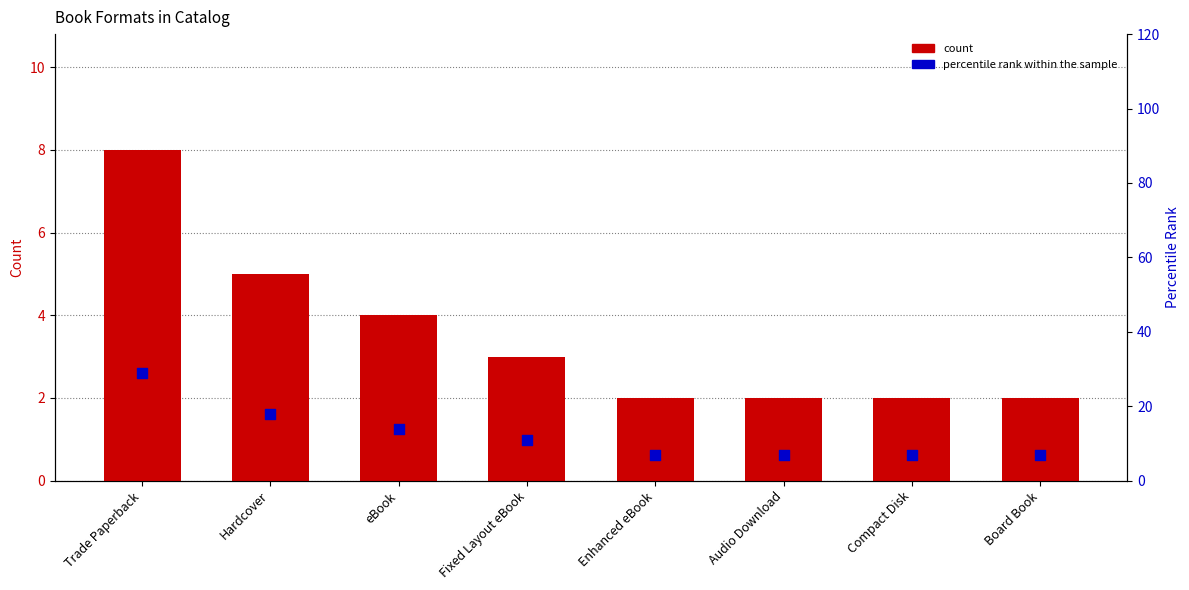

What is the total value across all series at Audio Download?

9